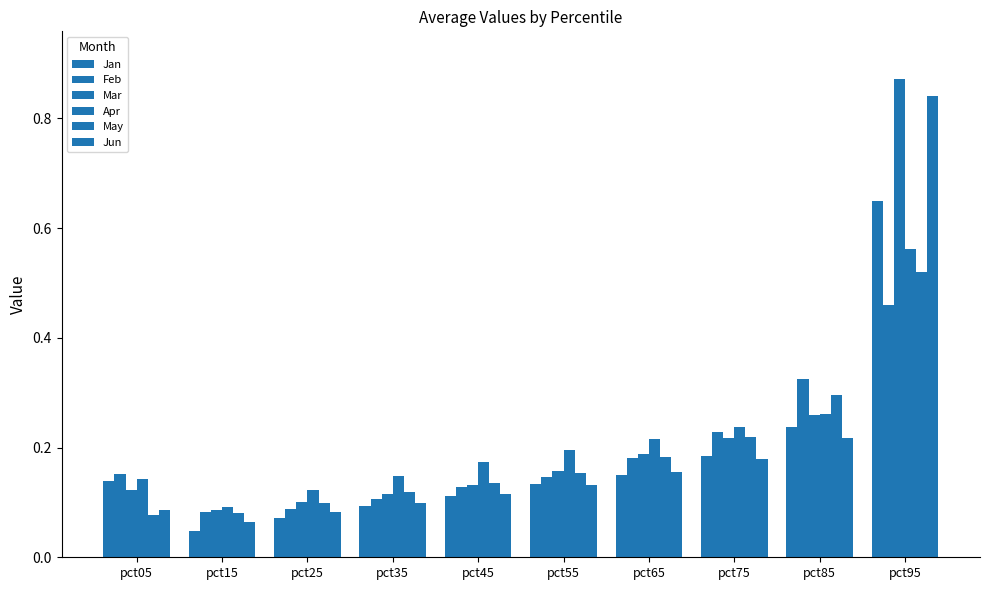

Reading left to right, list all the values displayed in this chart.

Jan: 0.1	0.0	0.1	0.1	0.1	0.1	0.2	0.2	0.2	0.6
Feb: 0.2	0.1	0.1	0.1	0.1	0.1	0.2	0.2	0.3	0.5
Mar: 0.1	0.1	0.1	0.1	0.1	0.2	0.2	0.2	0.3	0.9
Apr: 0.1	0.1	0.1	0.1	0.2	0.2	0.2	0.2	0.3	0.6
May: 0.1	0.1	0.1	0.1	0.1	0.2	0.2	0.2	0.3	0.5
Jun: 0.1	0.1	0.1	0.1	0.1	0.1	0.2	0.2	0.2	0.8